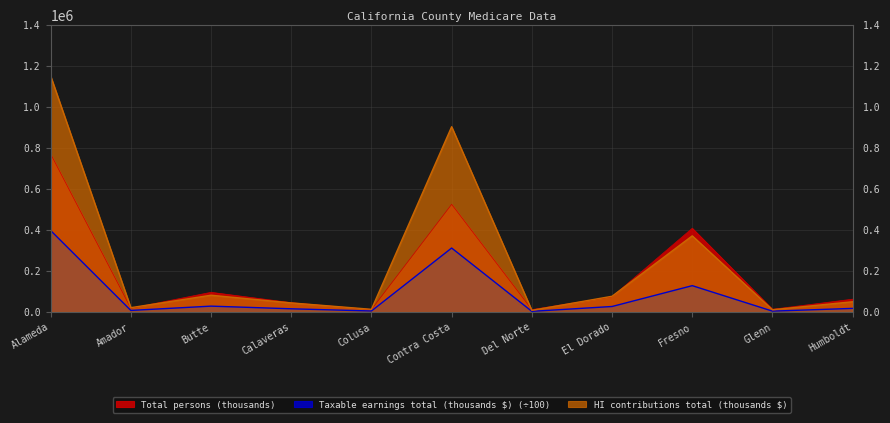

What is the sum of the Taxable earnings total (thousands $) values at Butte and Del Norte?

30627.1